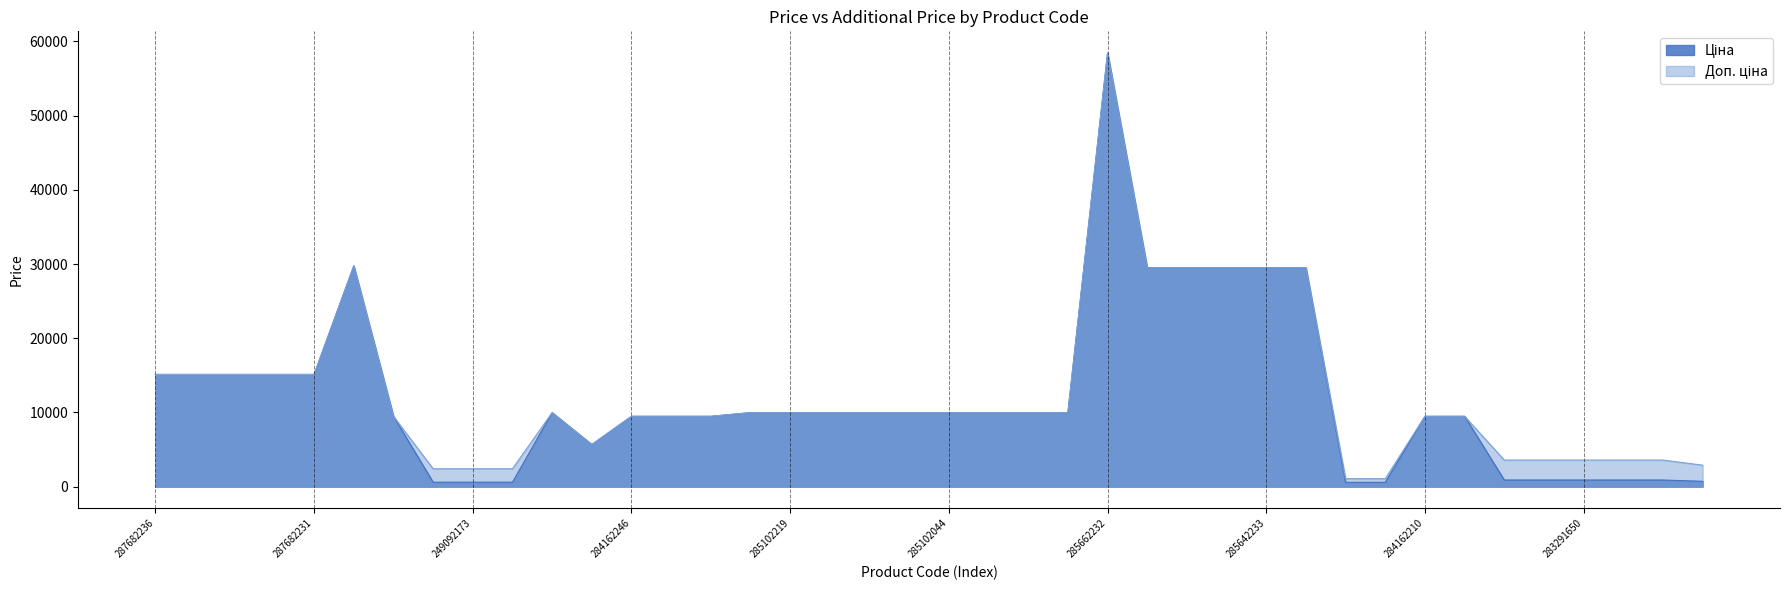

The value of Доп. ціна at 283280563 is 2897.8. True or false?

True